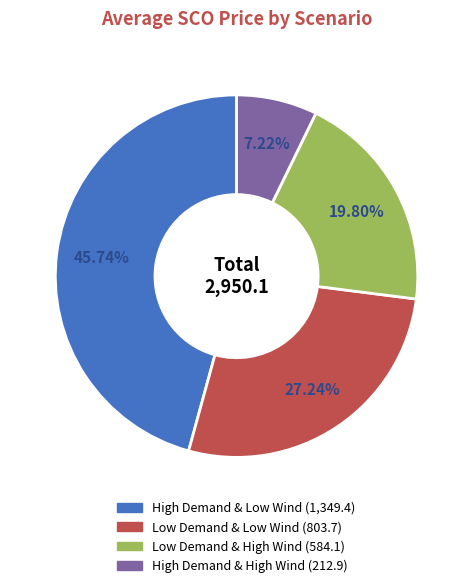

Is there a majority slice in this chart?

No